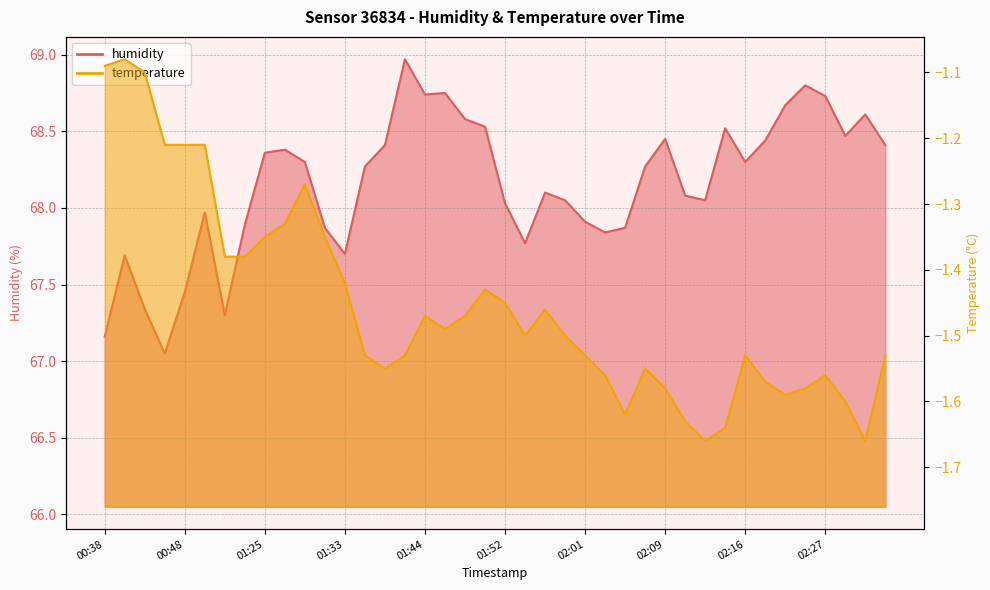

Rank the series by their maximum value, from lowest to highest.

temperature, humidity